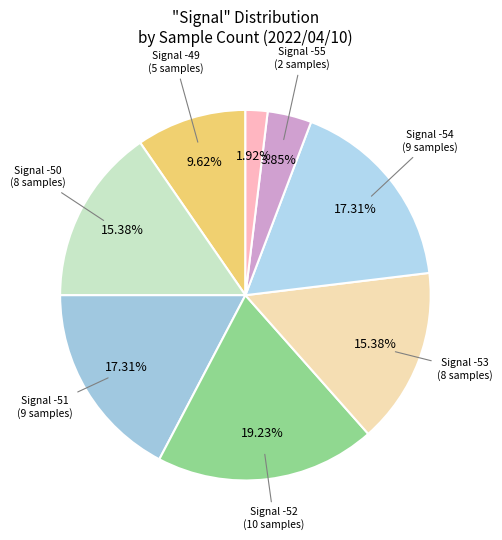

Count the number of slices in the pie.

8